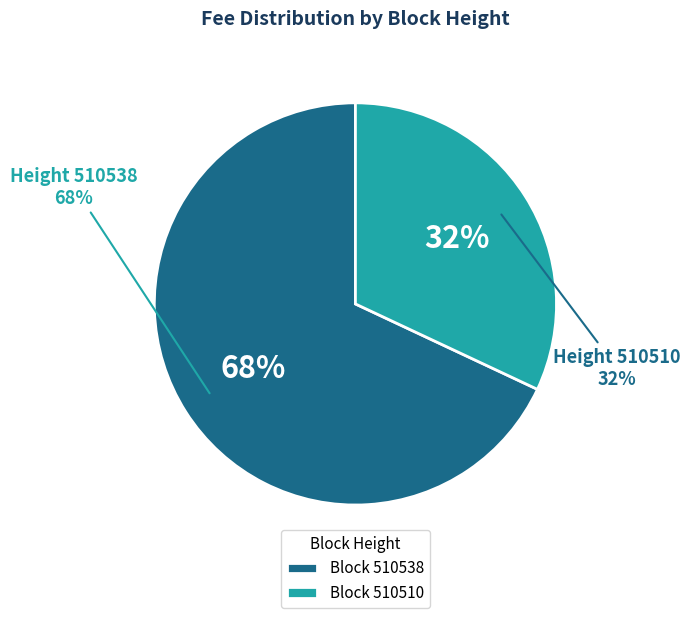

Rank the categories by value from highest to lowest.

510538, 510510